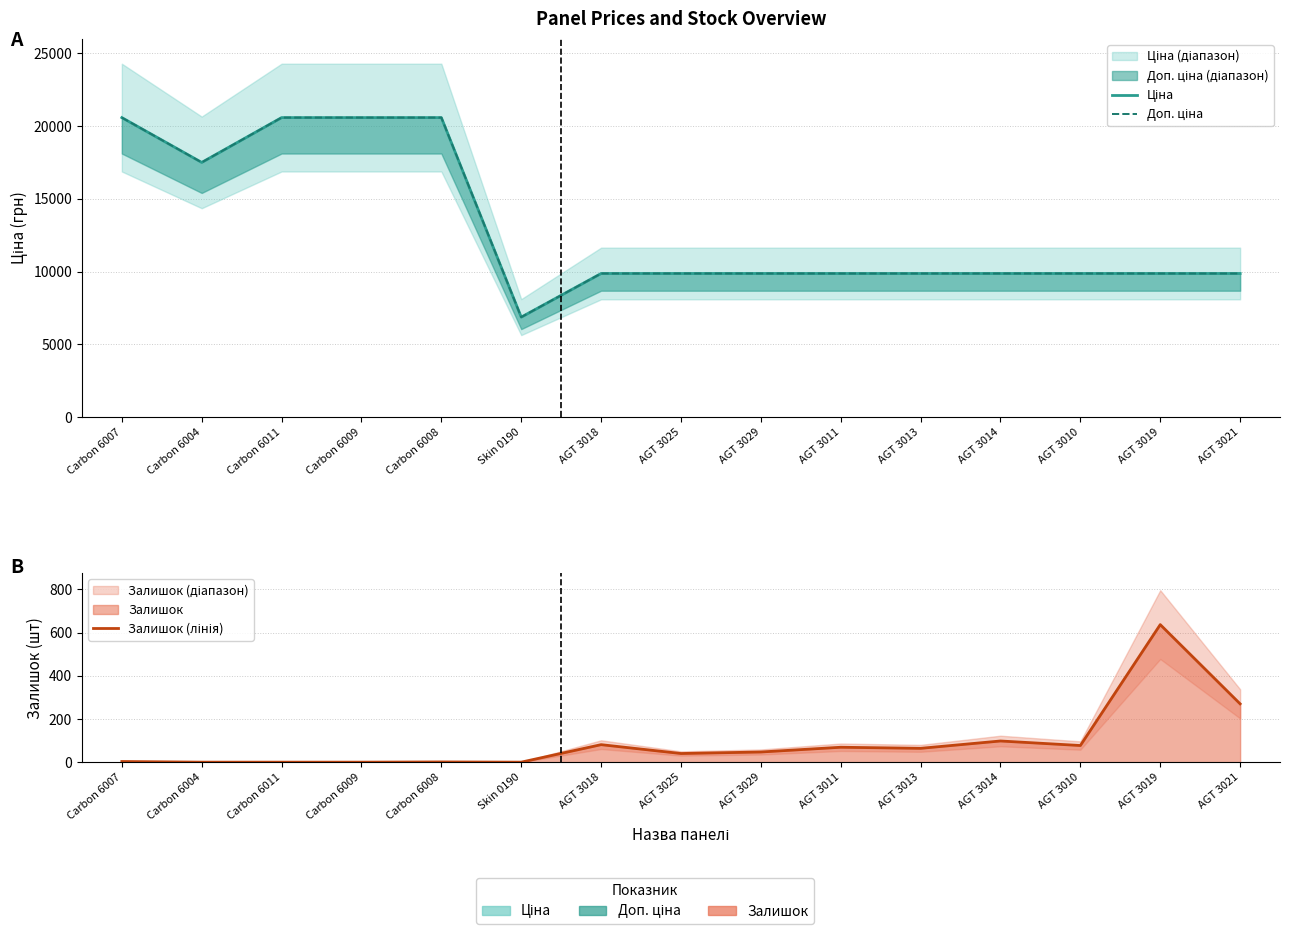

Count the number of categories in the chart.

15